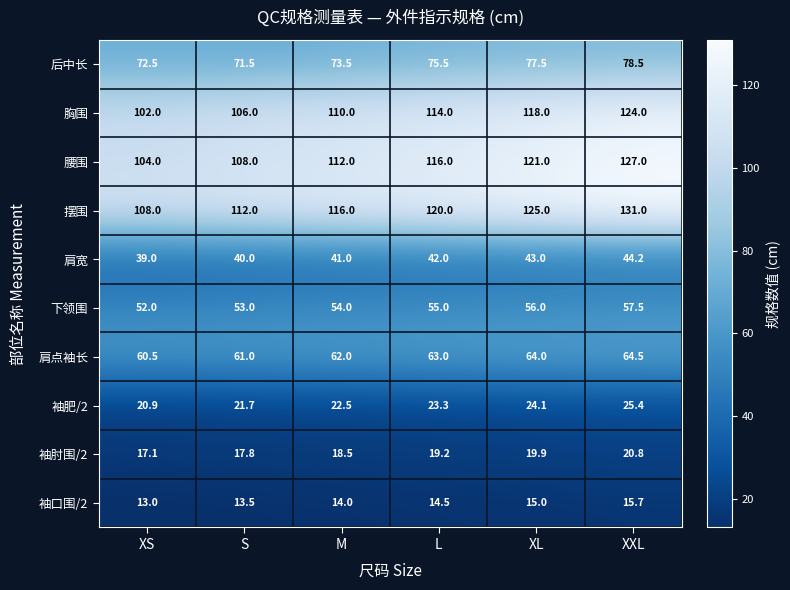

How many categories are shown in the chart?

6